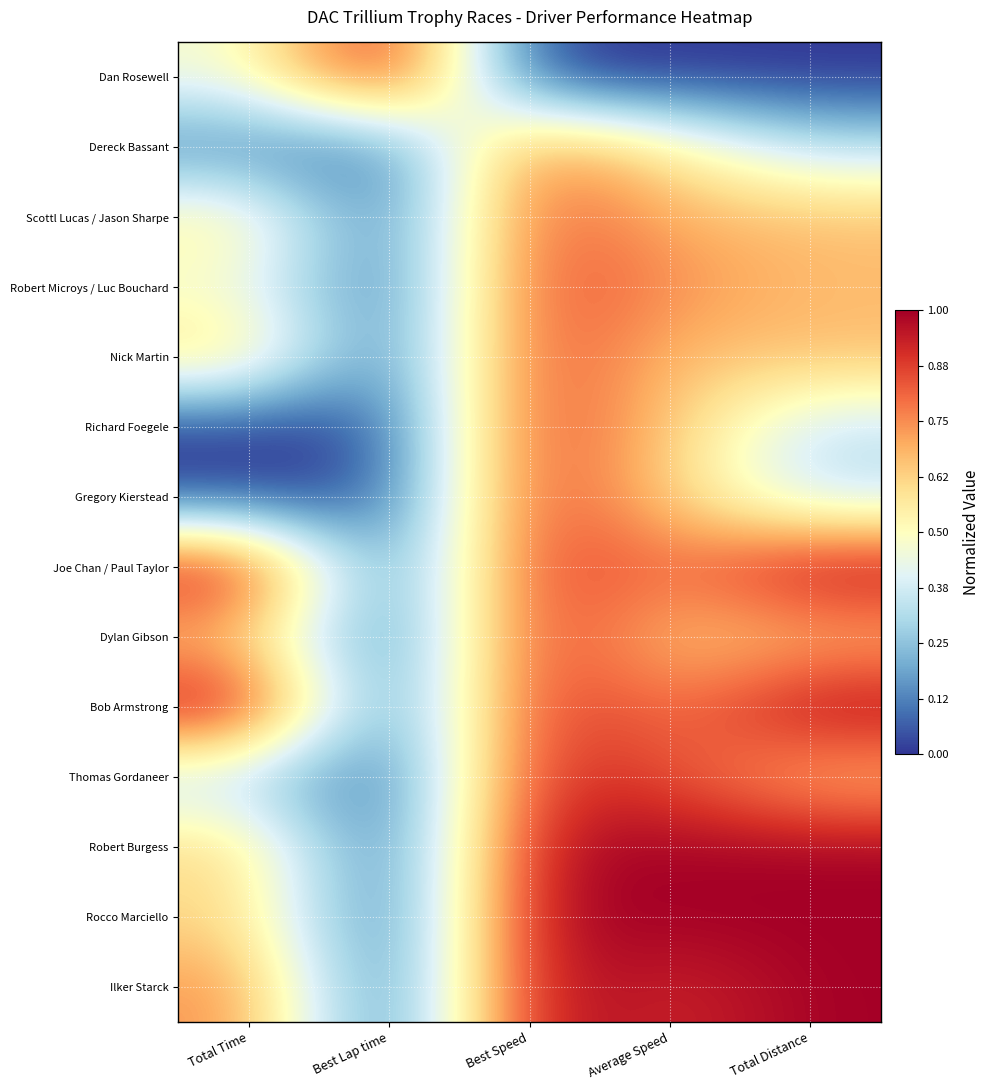

Count the number of data series in this chart.

14